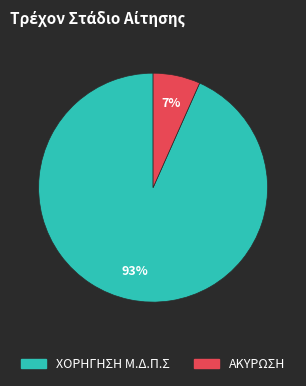

How many slices are in this pie chart?

2